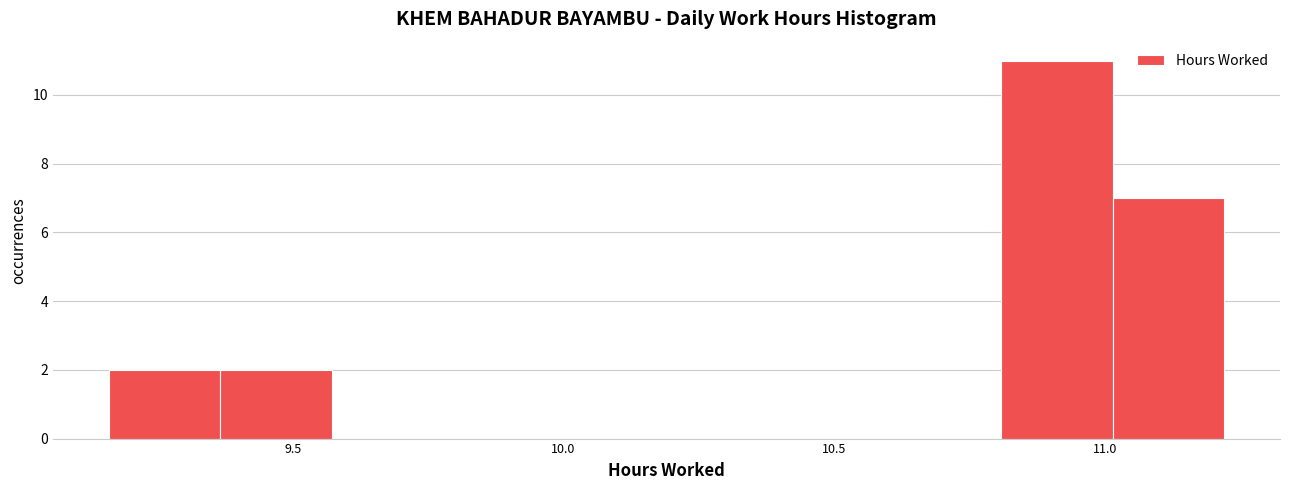

What is the height of the bar covering 9.35 to 9.55 on the x-axis? Neither the bar edges nor the heights are printed on the chart, so give them approximately, as read against the axes.

2